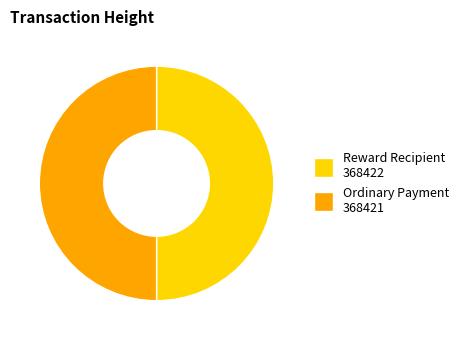

Is there any slice that represents more than half of the pie?

Yes